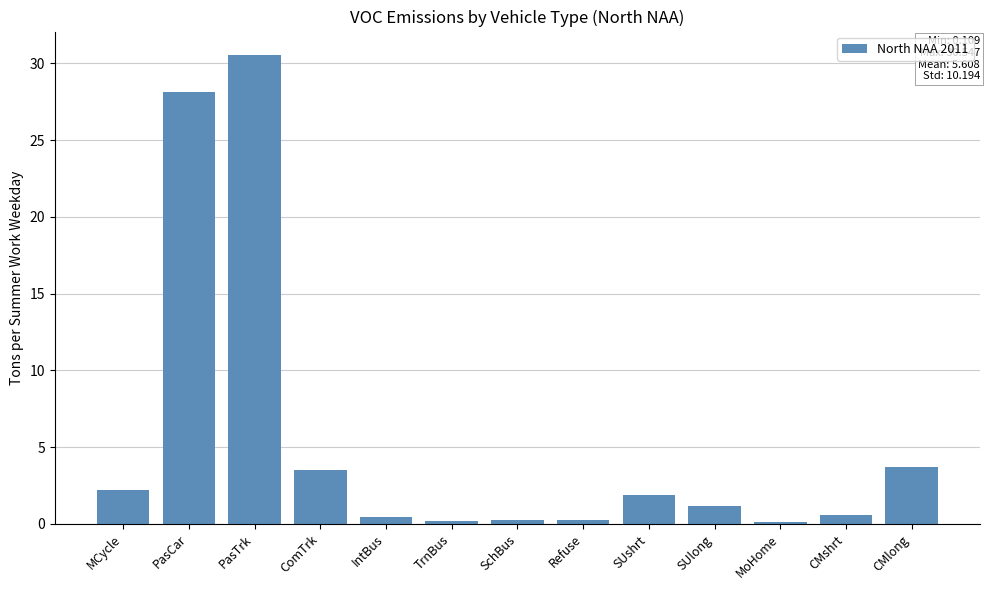

What position from the right is CMlong?

1